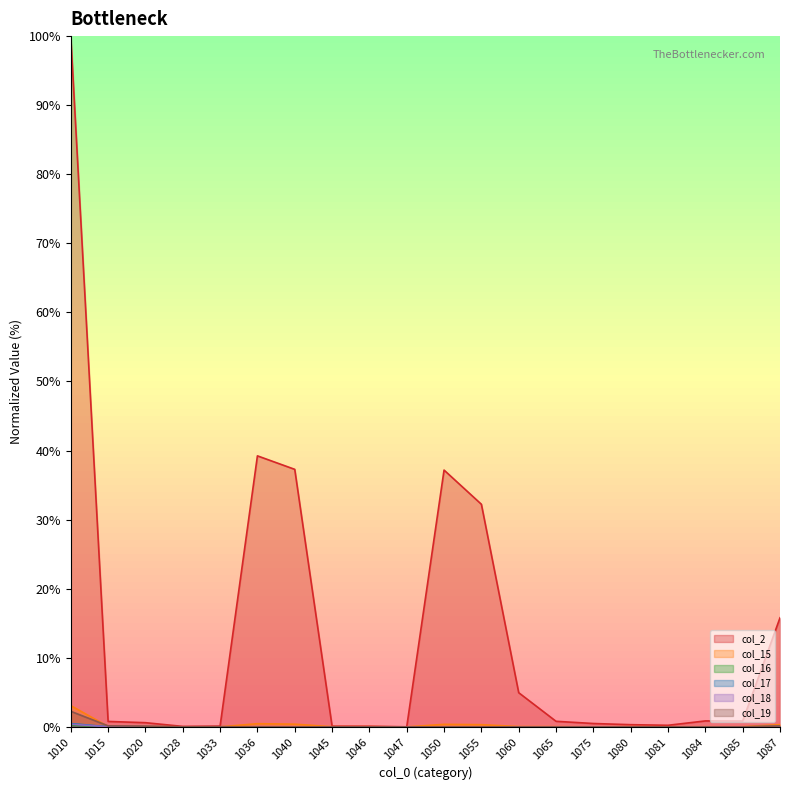

At which category does col_18 reach its first local valley?

1033